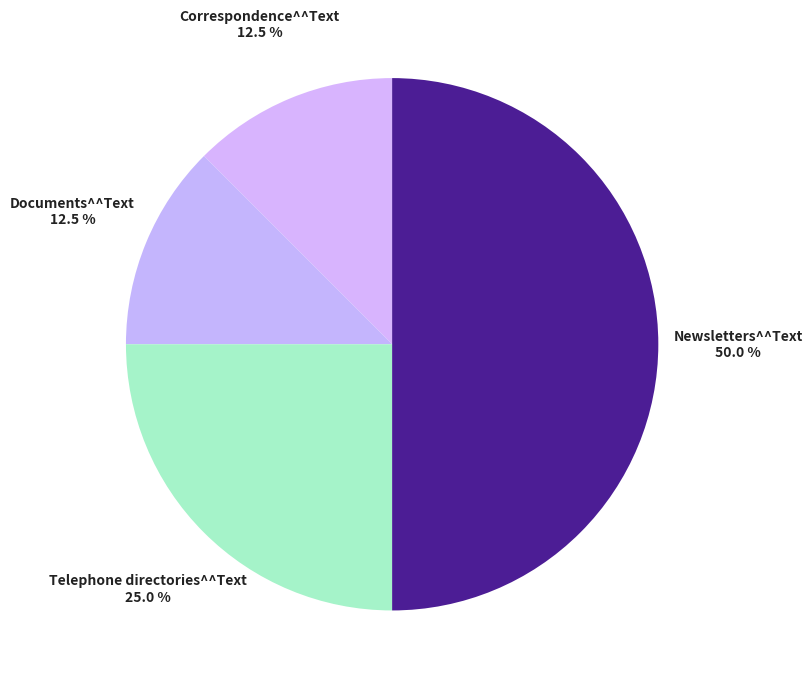

Combined, what portion of the pie is Telephone directories^^Text and Newsletters^^Text?

75.0%